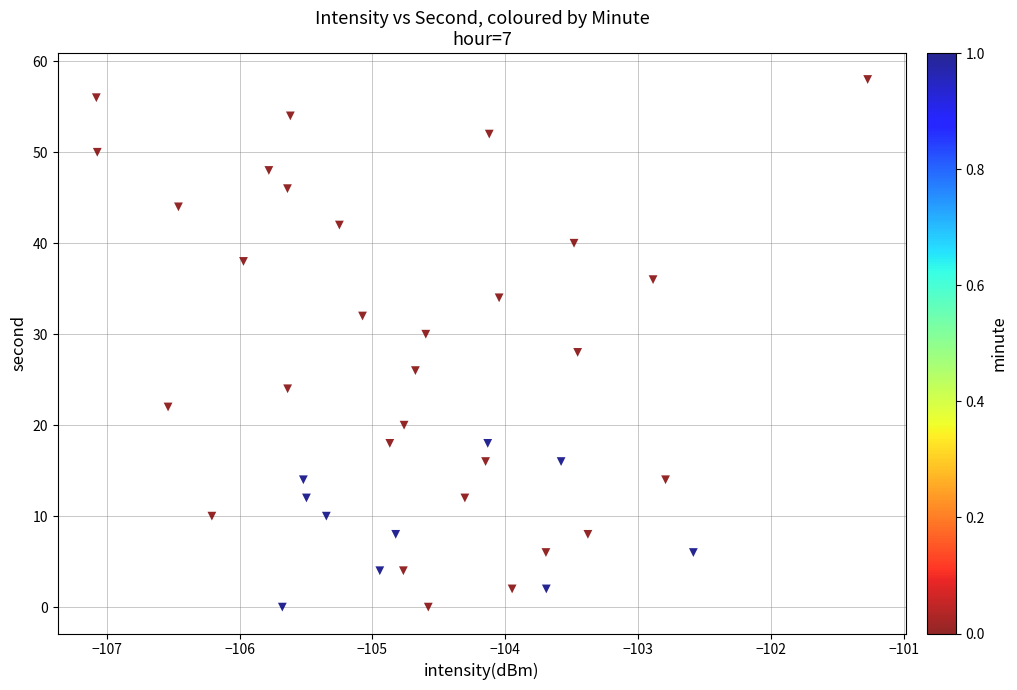

What is the range of Y values (max minus min)?

58